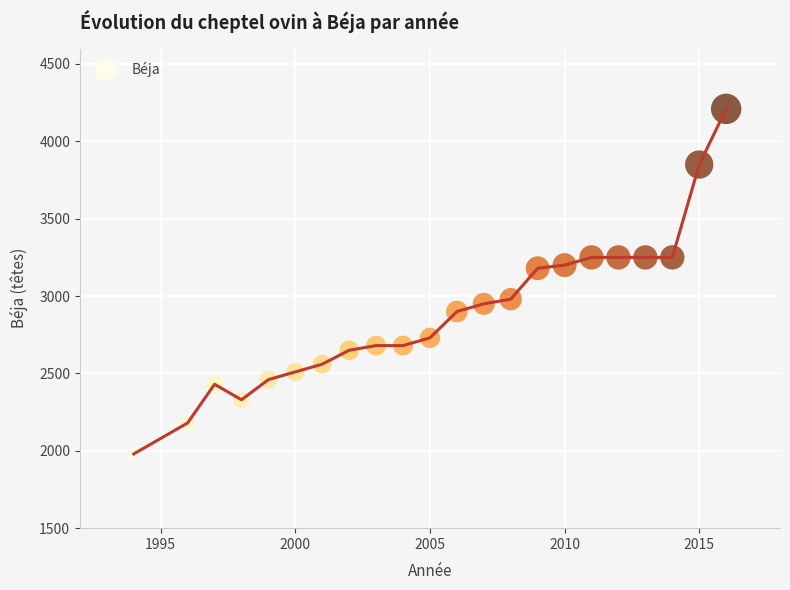

What is the range of X values (max minus min)?

22